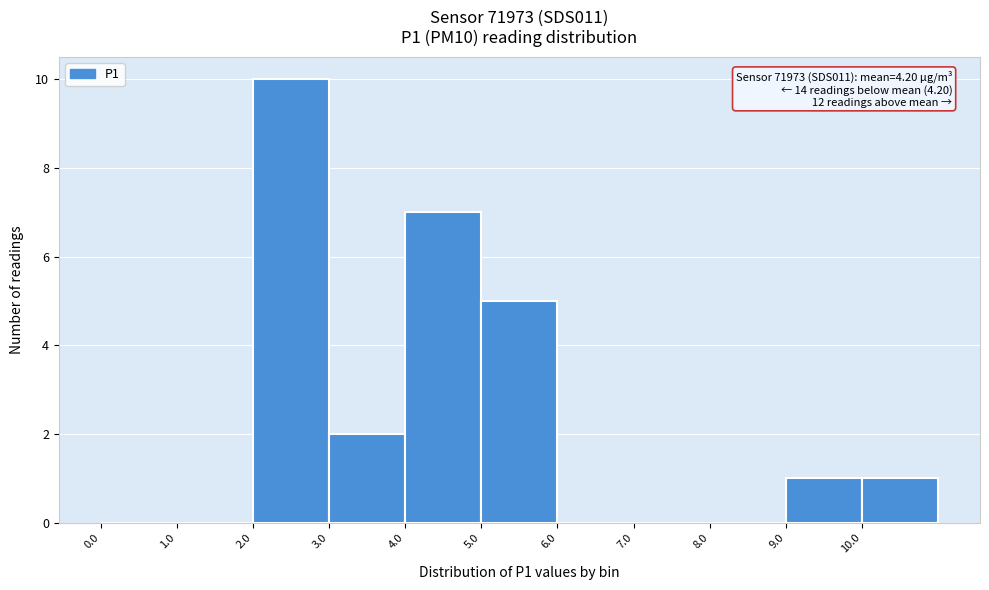

Which range on the x-axis has the tallest bar?

2 to 3